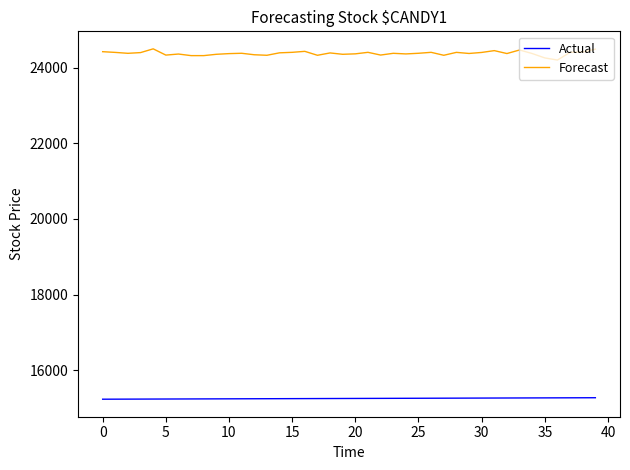

Which series has the largest total across all categories?

Forecast